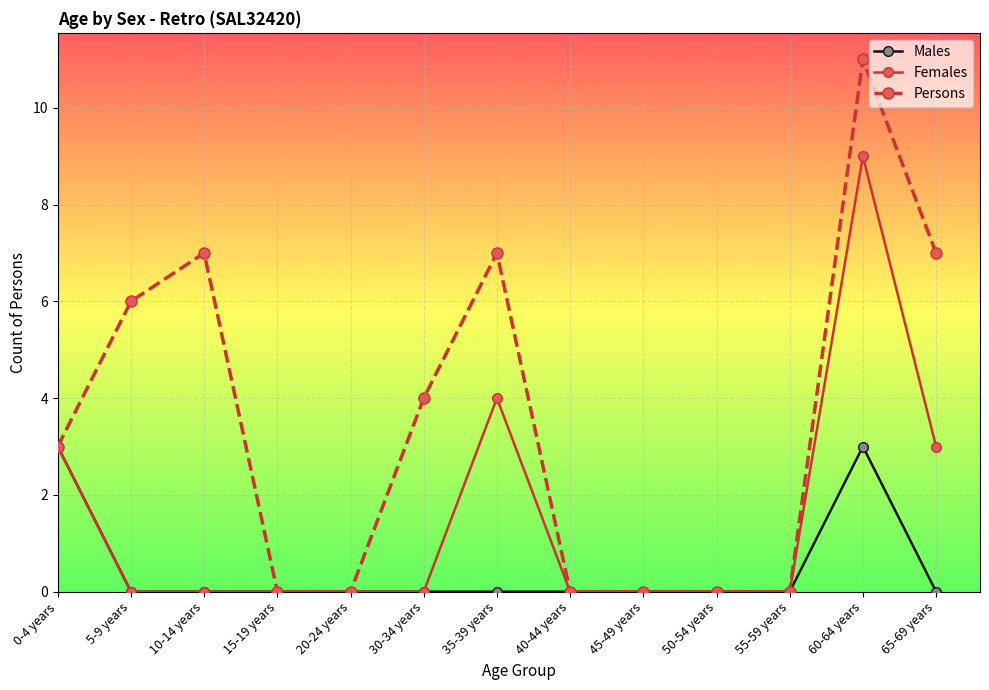

The Females series shows 5 at 40-44 years. True or false?

False